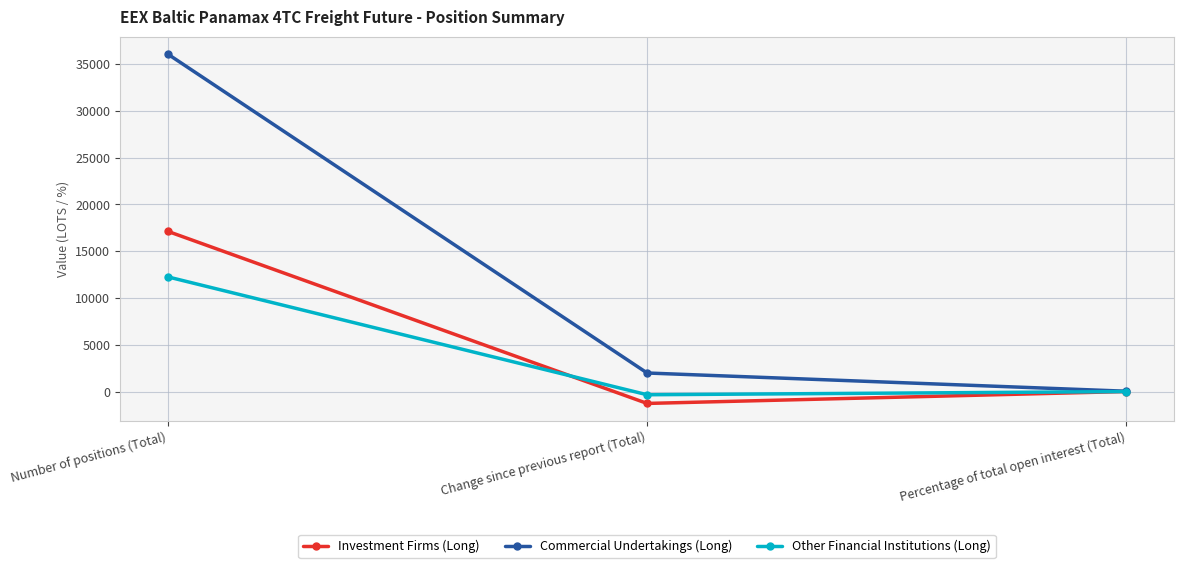

What is the value of the Commercial Undertakings (Long) point at the 1st from the left?

36043.9